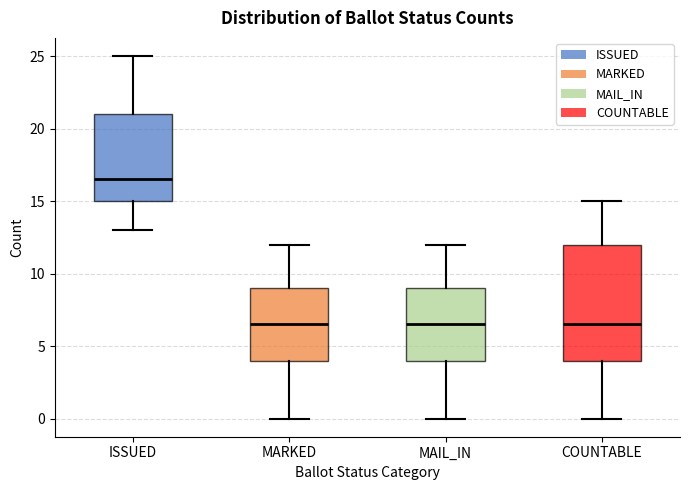

Reading left to right, read every box against the y-axis: the position of its median line, the range the box covers, and the ends of its whiskers. The values are not printed on the chart, so give them approximately, as read against the axis.

ISSUED: median 16.5, box 15.0 to 21.0, whiskers 13.0 to 25.0
MARKED: median 6.5, box 4.0 to 9.0, whiskers 0.0 to 12.0
MAIL_IN: median 6.5, box 4.0 to 9.0, whiskers 0.0 to 12.0
COUNTABLE: median 6.5, box 4.0 to 12.0, whiskers 0.0 to 15.0